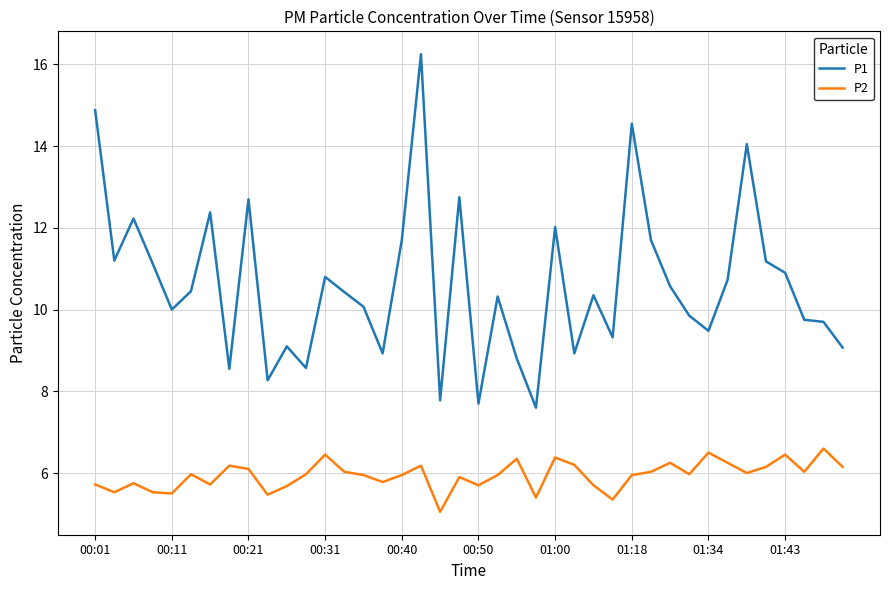

True or false: P2 and P1 cross at least once.

False